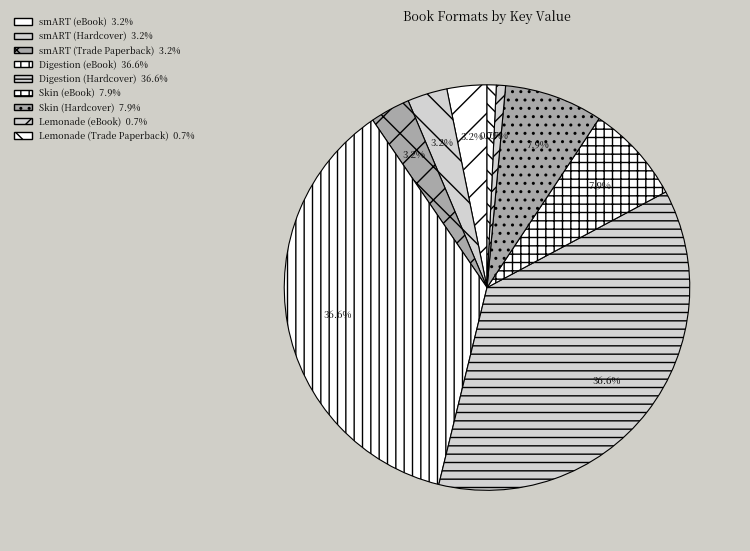

Is there a majority slice in this chart?

No